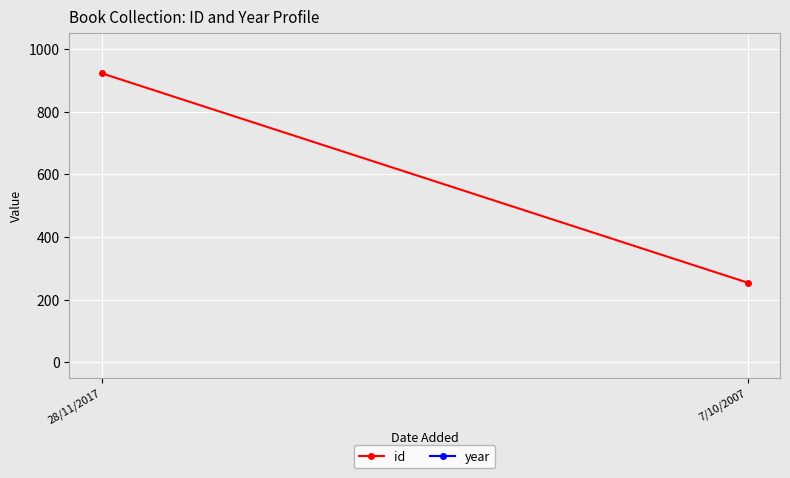

At which category is the sum across all series the highest?

28/11/2017